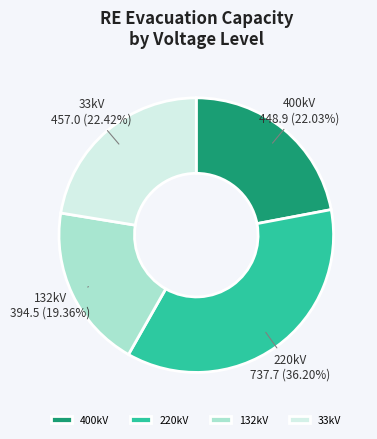

What is the smallest slice in the pie chart?

132kV